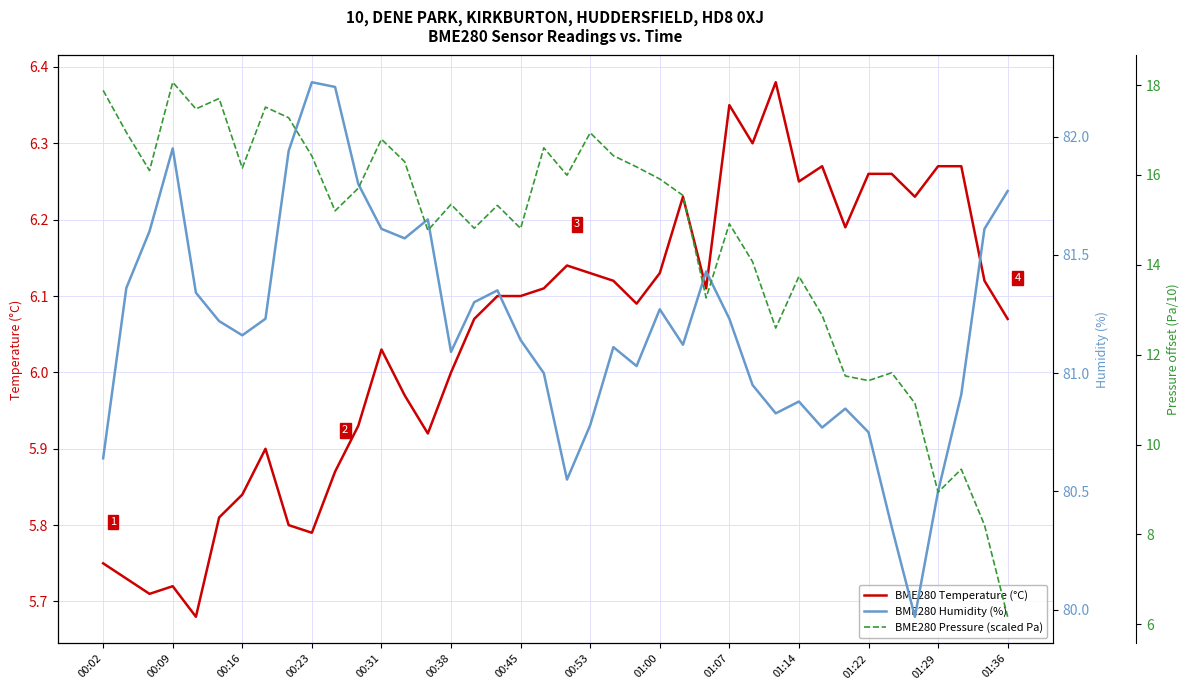

How many lines are shown in the chart?

3